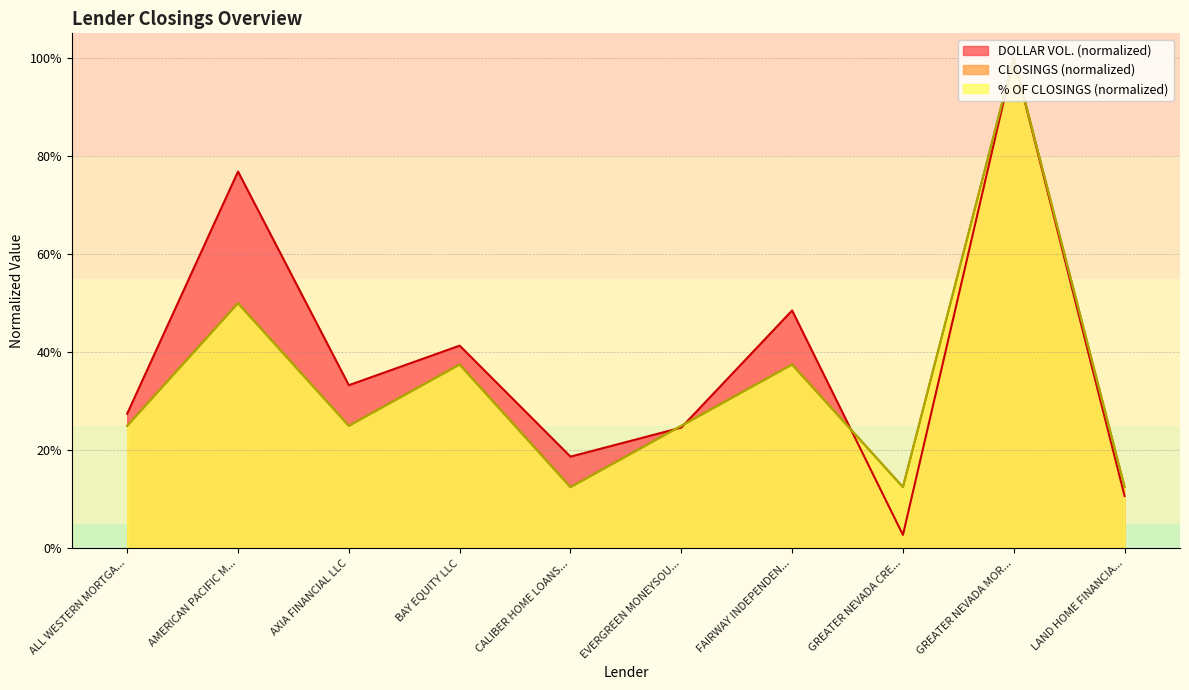

At which category does DOLLAR VOL. reach its first local peak?

AMERICAN PACIFIC M...